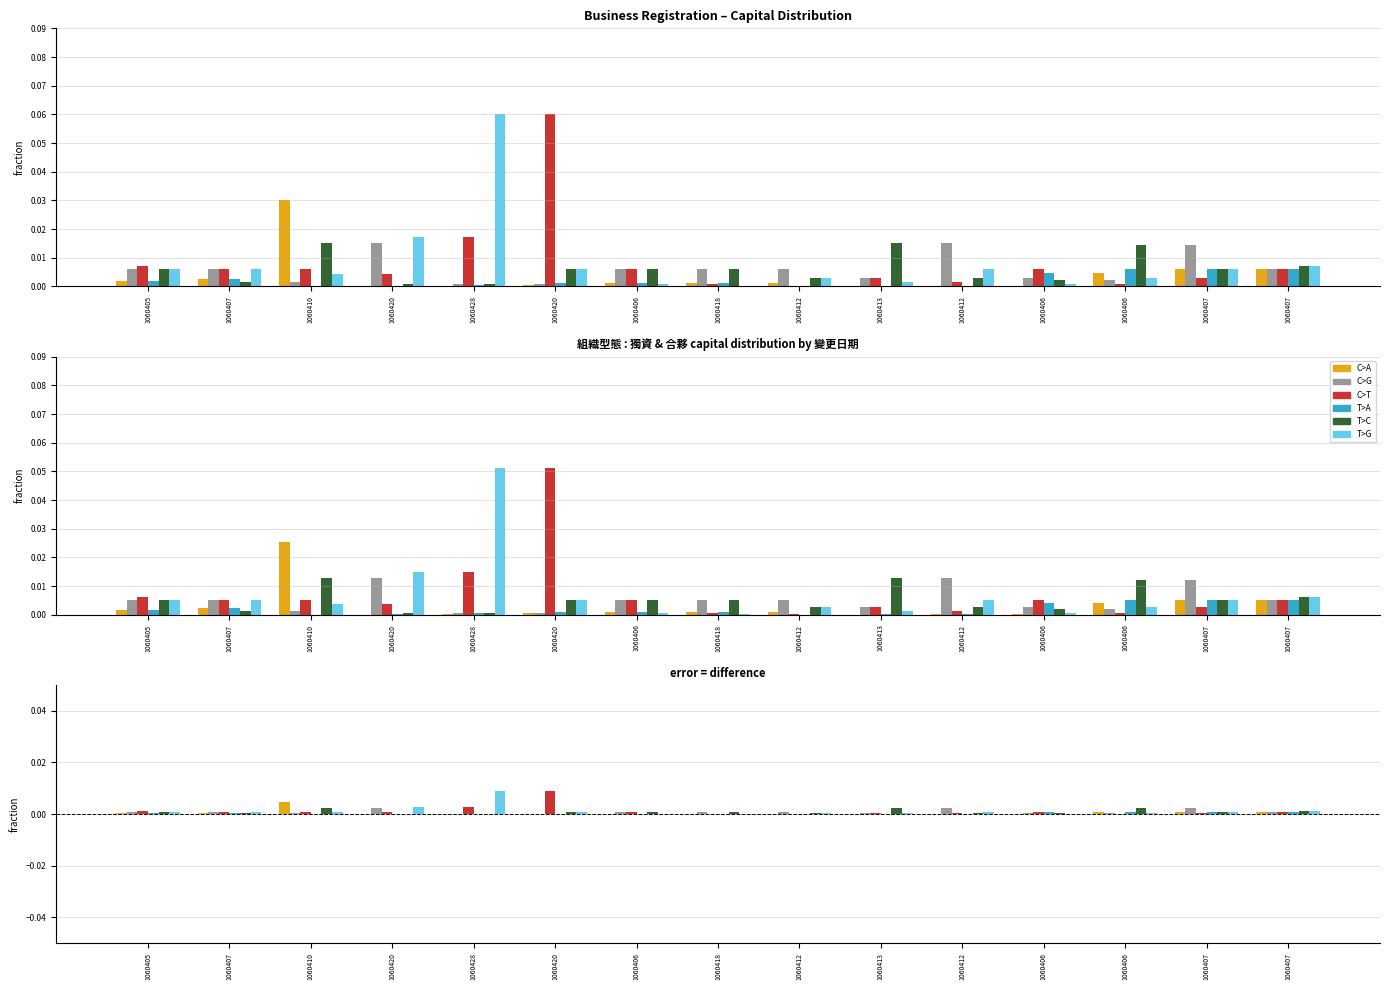

Does the chart contain any negative values?

No